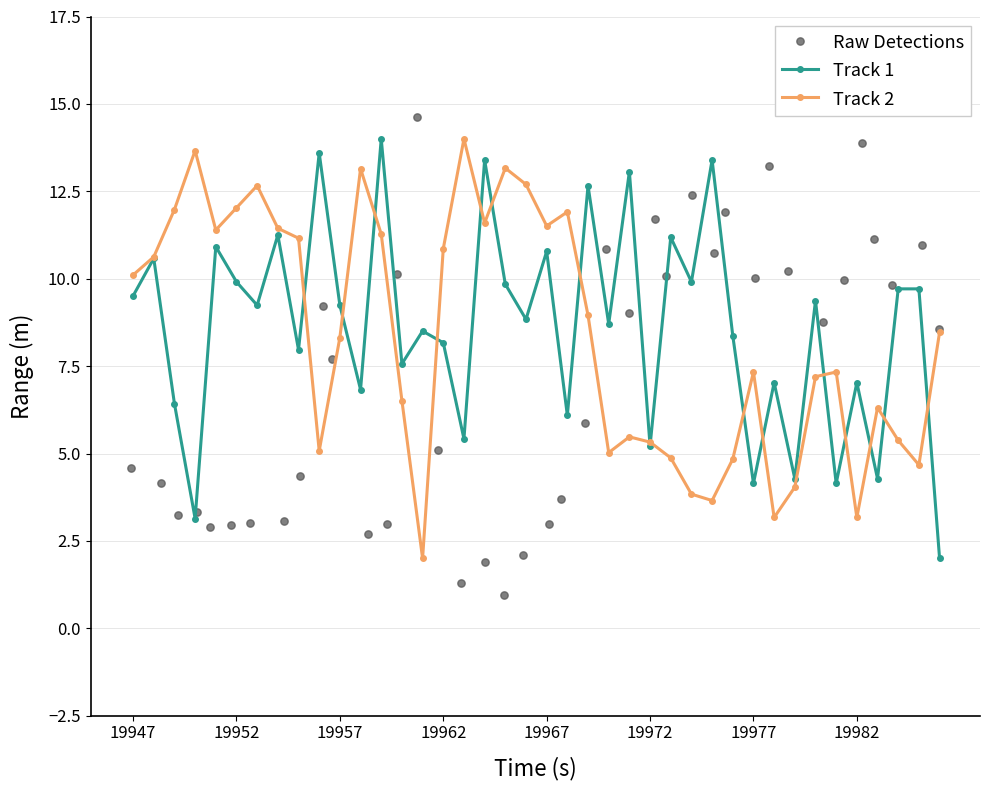

What are all the series names shown in the legend?

Track 1, Track 2, Raw Detections